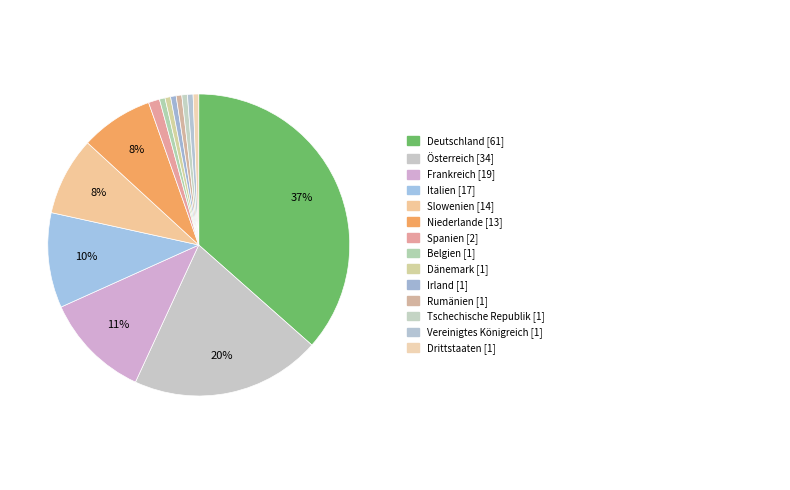

Which category has the smallest portion of the pie?

Belgien